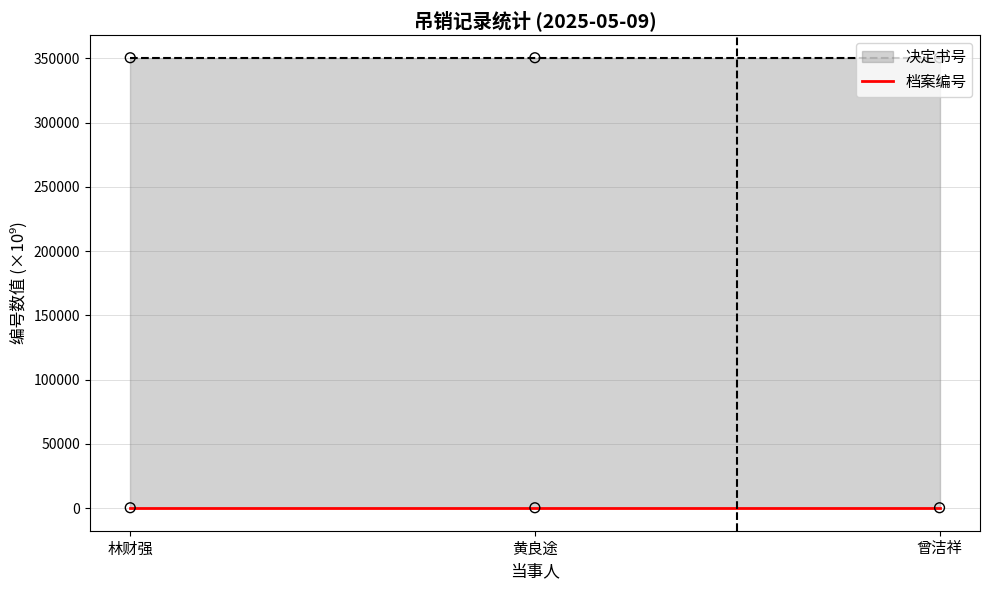

Between 黄良途 and 林财强, which is larger?

黄良途